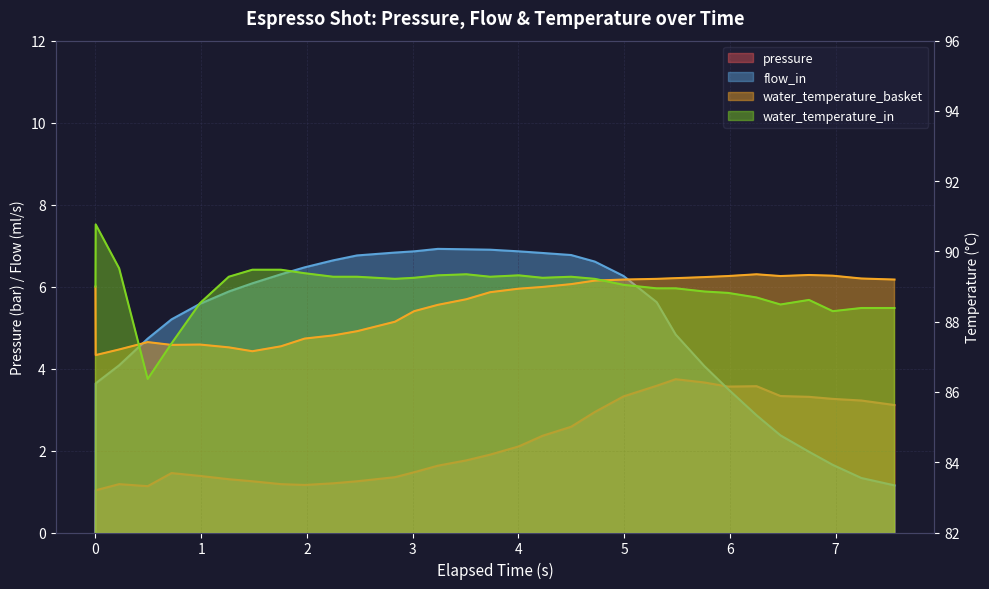

What is the label of the 24th point from the right?

1.754